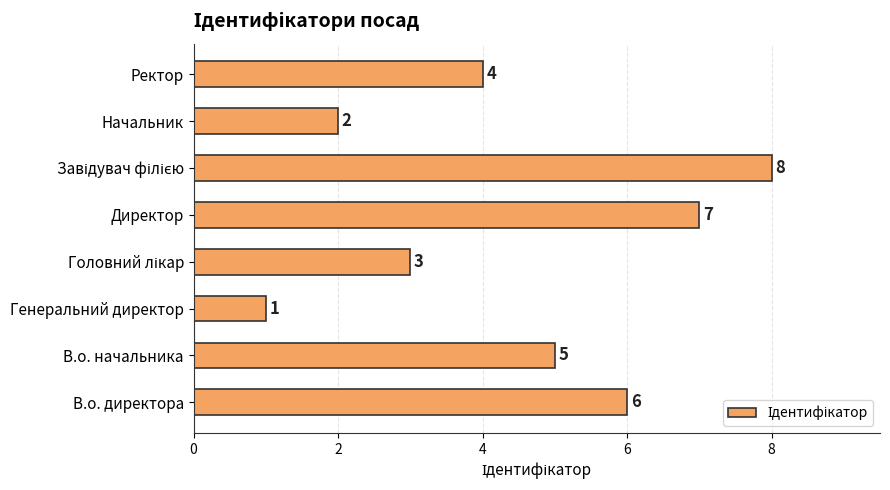

What is the maximum value shown in the chart?

8